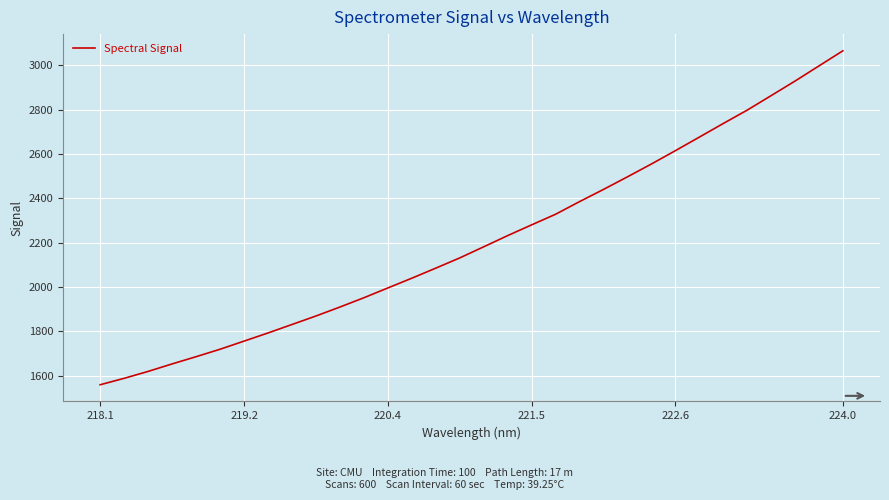

Reading left to right, list all the values displayed in this chart.

1559.9	1589.0	1620.1	1653.9	1686.4	1720.1	1756.7	1793.4	1831.6	1869.9	1910.3	1952.2	1996.4	2040.3	2085.7	2131.8	2181.9	2232.3	2280.7	2328.6	2385.5	2440.5	2497.2	2555.0	2615.0	2676.0	2737.5	2797.8	2863.1	2928.8	2997.1	3065.3